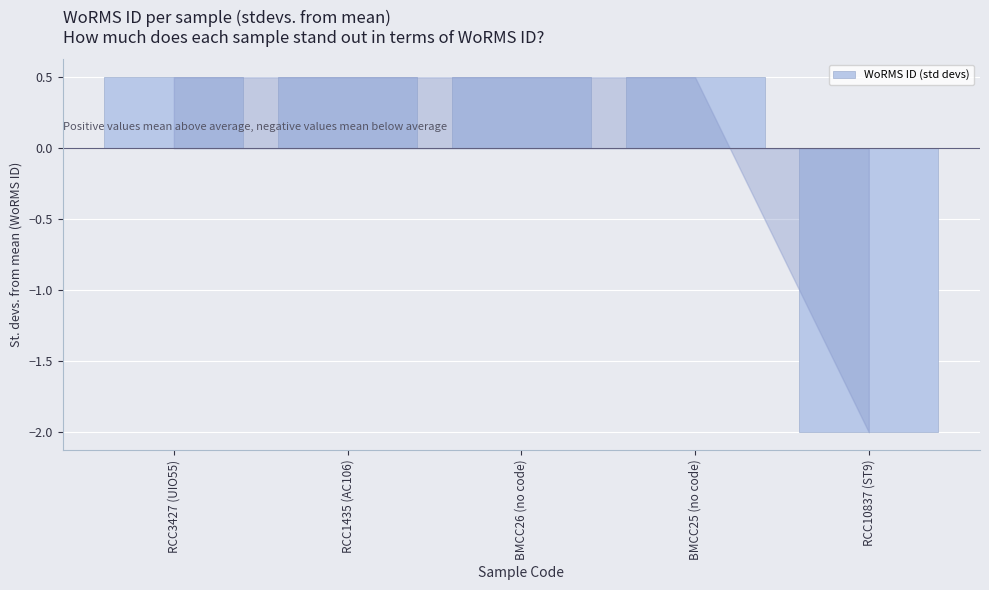

Reading right to left, extract all data points from this chart.

-2.0	0.5	0.5	0.5	0.5